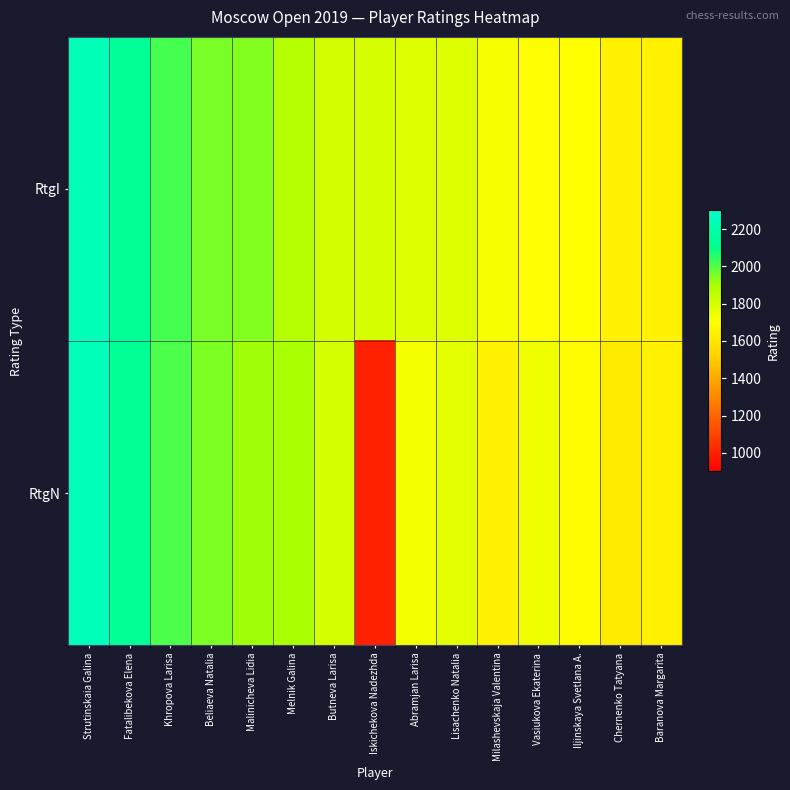

Reading left to right, transcribe all the data shown in this chart.

RtgI: Strutinskaia Galina=2239	Fatalibekova Elena=2143	Khropova Larisa=2018	Beliaeva Natalia=1956	Malinicheva Lidia=1945	Melnik Galina=1870	Butneva Larisa=1805	Iskichekova Nadezhda=1797	Abramjan Larisa=1777	Lisachenko Natalia=1775	Milashevskaja Valentina=1722	Vasiukova Ekaterina=1702	Iljinskaya Svetlana A.=1700	Chernenko Tatyana=1647	Baranova Margarita=1644
RtgN: Strutinskaia Galina=2243	Fatalibekova Elena=2137	Khropova Larisa=2010	Beliaeva Natalia=1952	Malinicheva Lidia=1912	Melnik Galina=1899	Butneva Larisa=1802	Iskichekova Nadezhda=1000	Abramjan Larisa=1724	Lisachenko Natalia=1766	Milashevskaja Valentina=1646	Vasiukova Ekaterina=1736	Iljinskaya Svetlana A.=1686	Chernenko Tatyana=1622	Baranova Margarita=1644